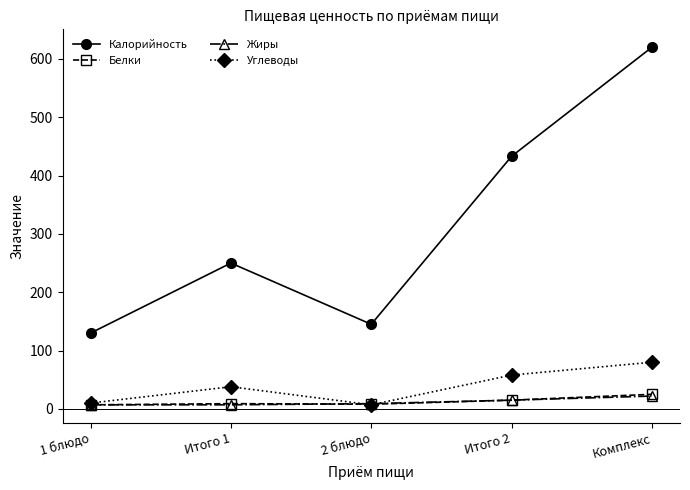

At which category is the sum across all series the highest?

Комплекс